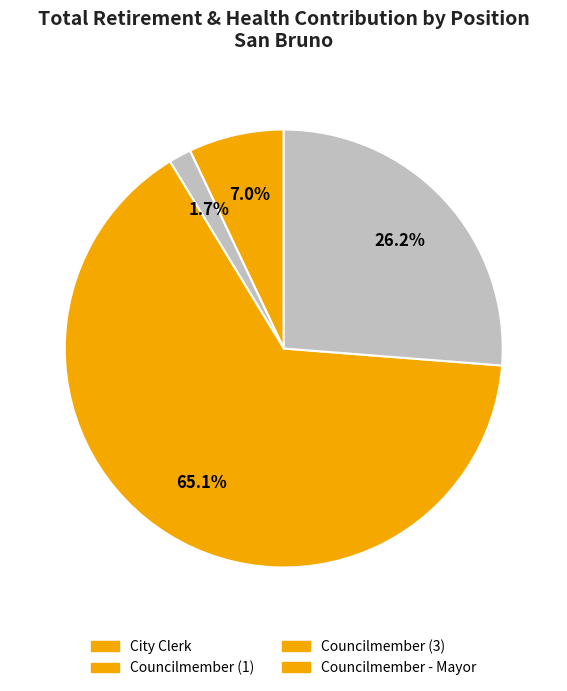

Count the number of slices in the pie.

4